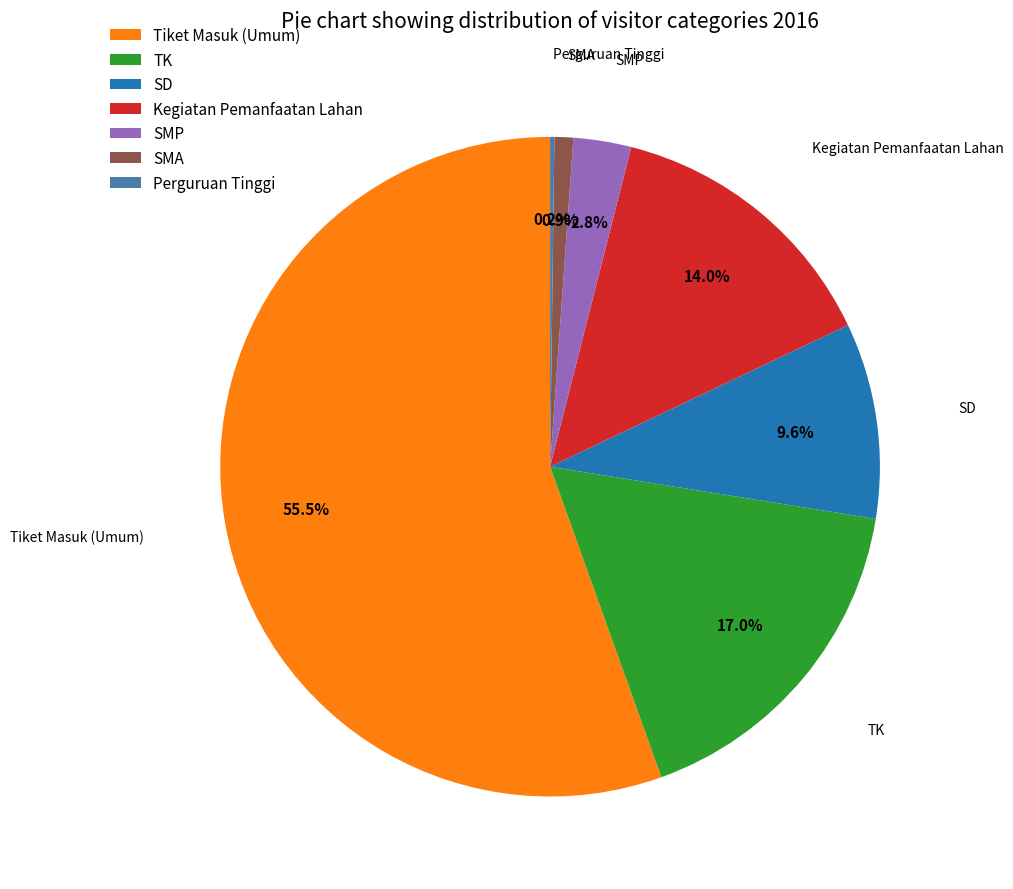

What is the majority slice?

Tiket Masuk (Umum)